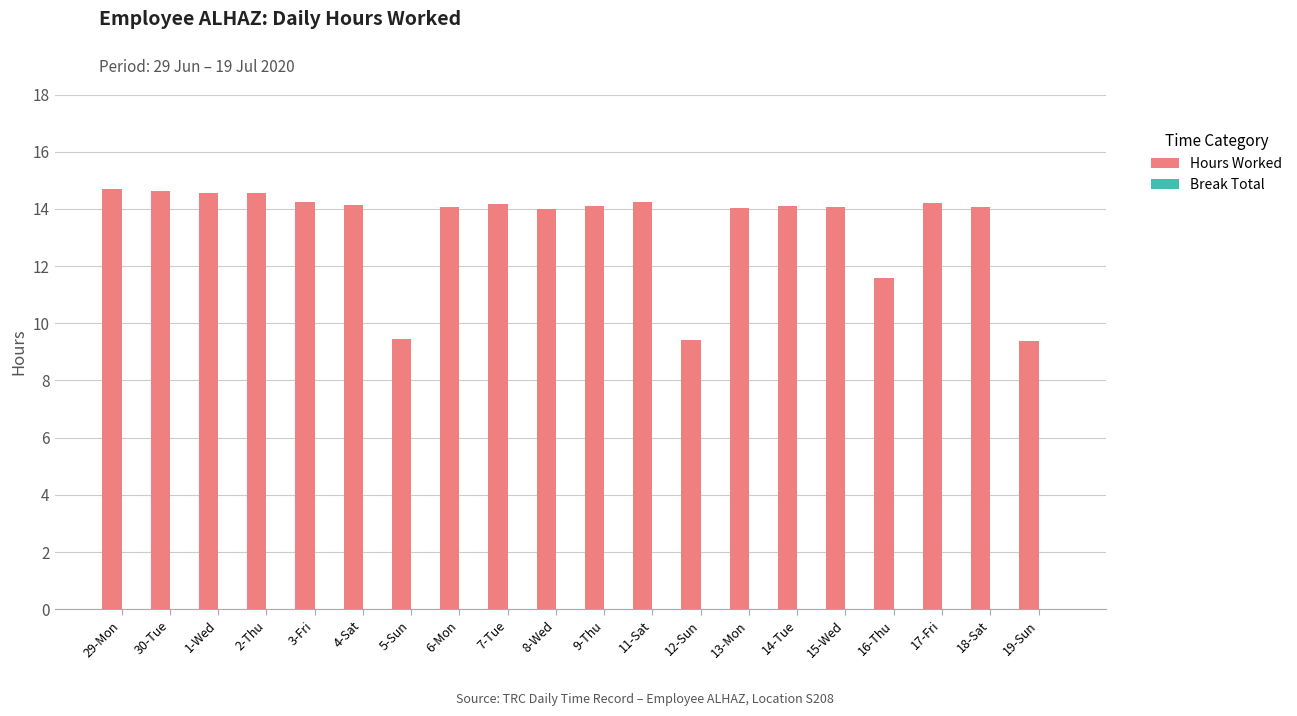

What is the maximum value shown in the chart?

14.7